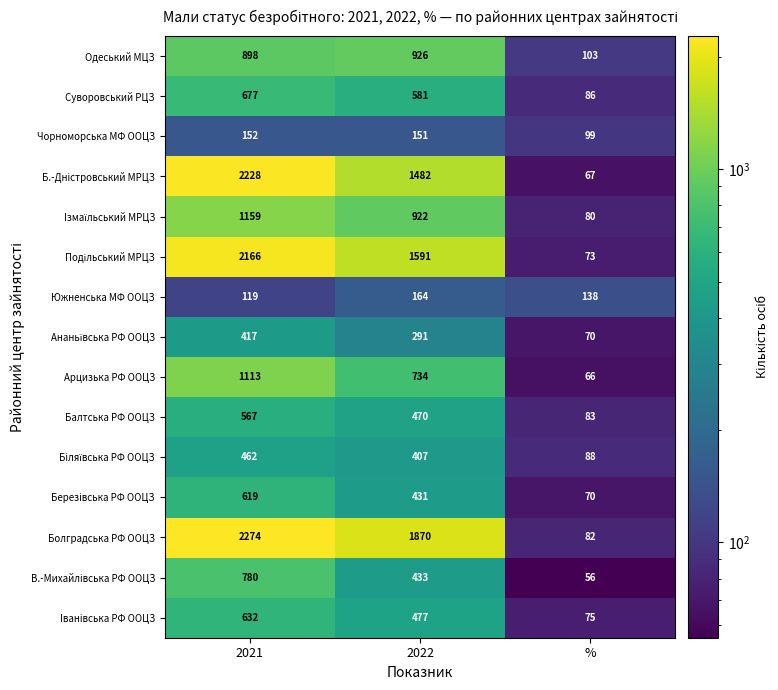

Which label corresponds to the largest value in the chart?

2021